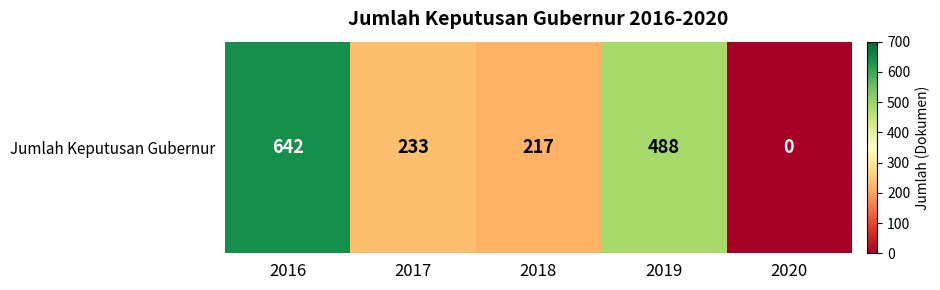

How many positive values are there?

4